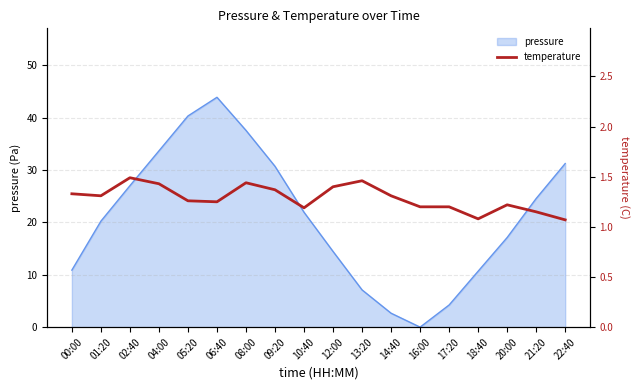

What is the average value?

1.3